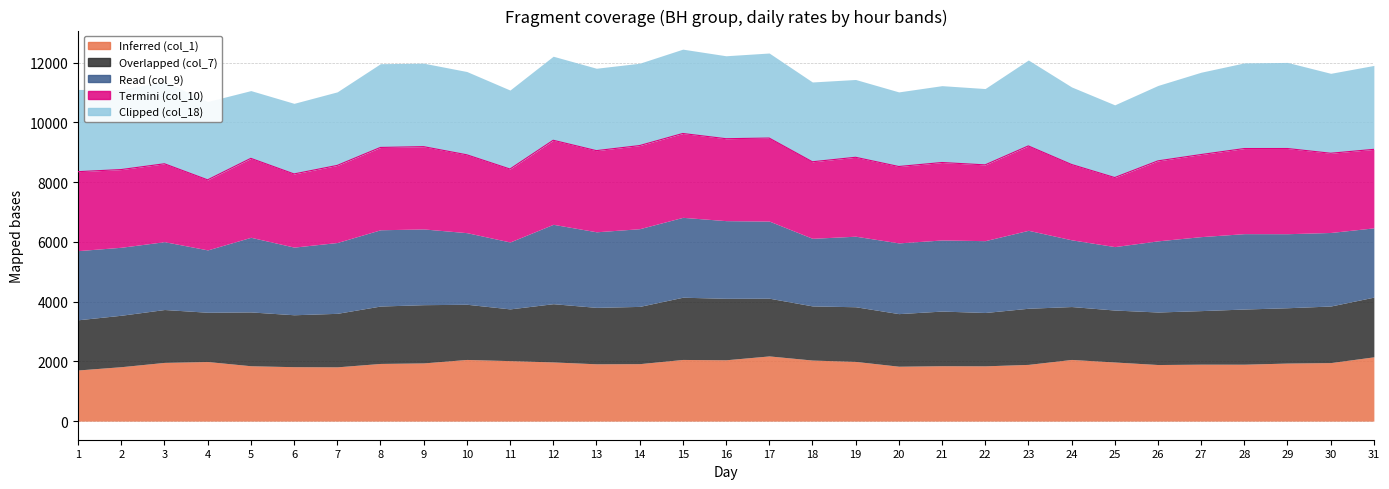

Which label corresponds to the largest value in the chart?

29